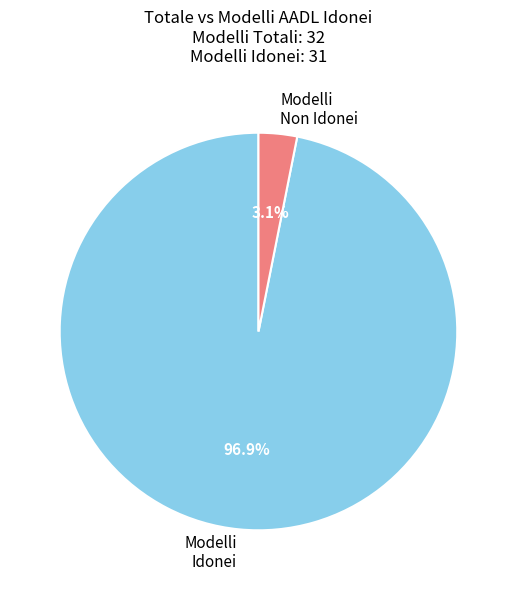

Which has a higher value, Modelli Idonei or Modelli Non Idonei?

Modelli Idonei